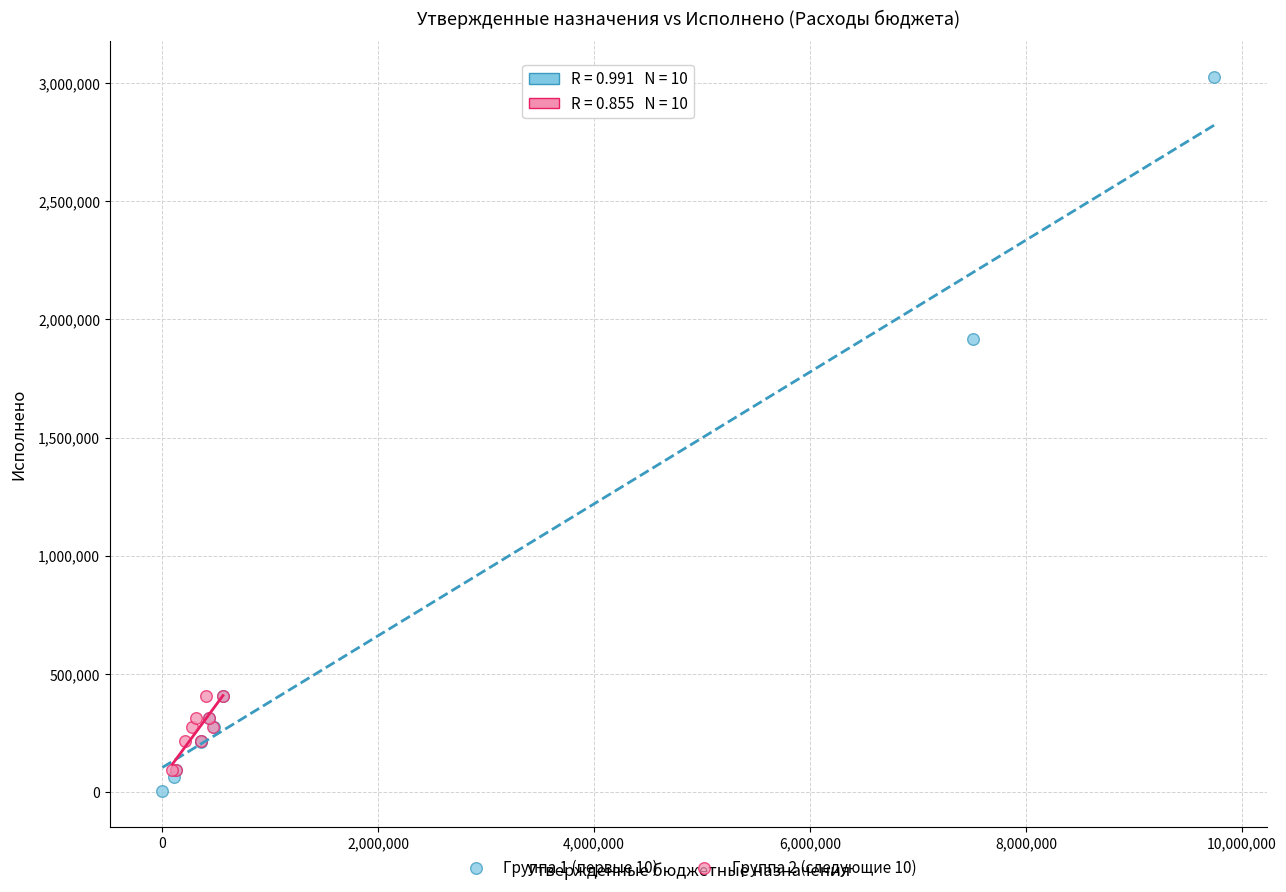

Which series reaches the maximum Y coordinate?

Группа 1 (первые 10)